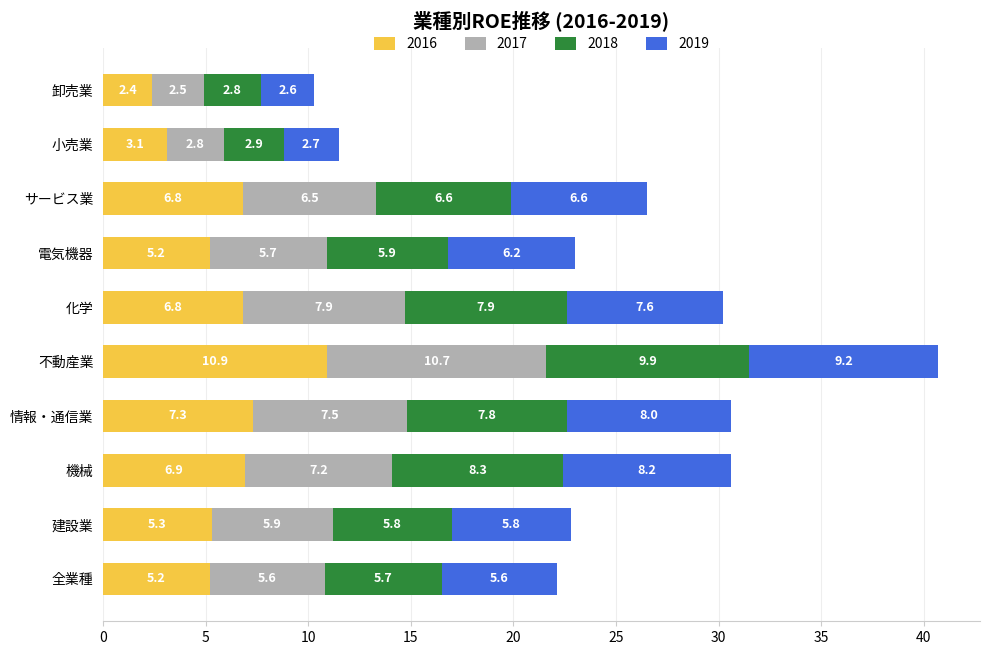

At which label is 2016 closest to 6?

建設業